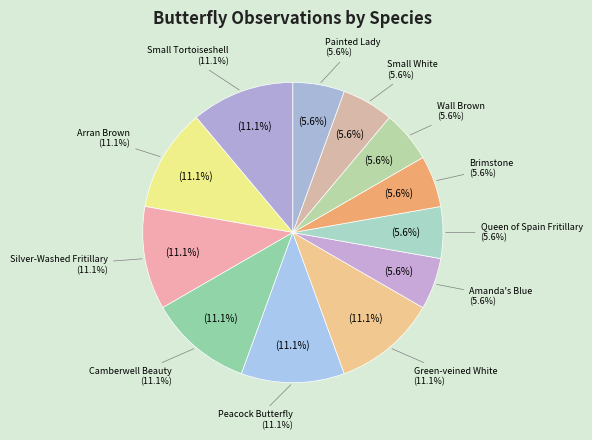

The Silver-Washed Fritillary slice represents 11% of the pie. True or false?

True